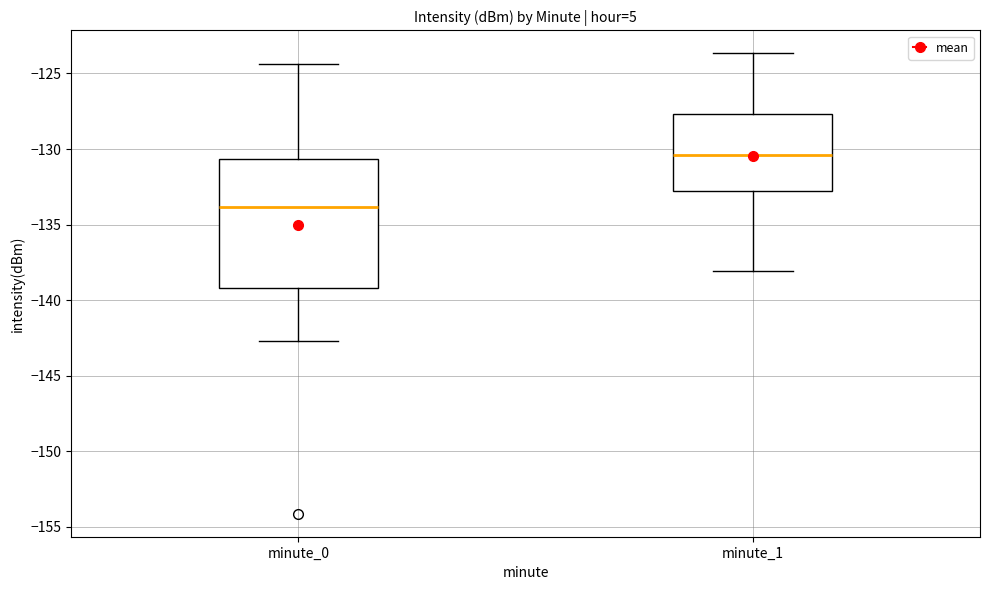

Where does the lower whisker of the box for minute_0 end on the y-axis? The values are not printed on the chart, so give them approximately, as read against the axis.

-142.5